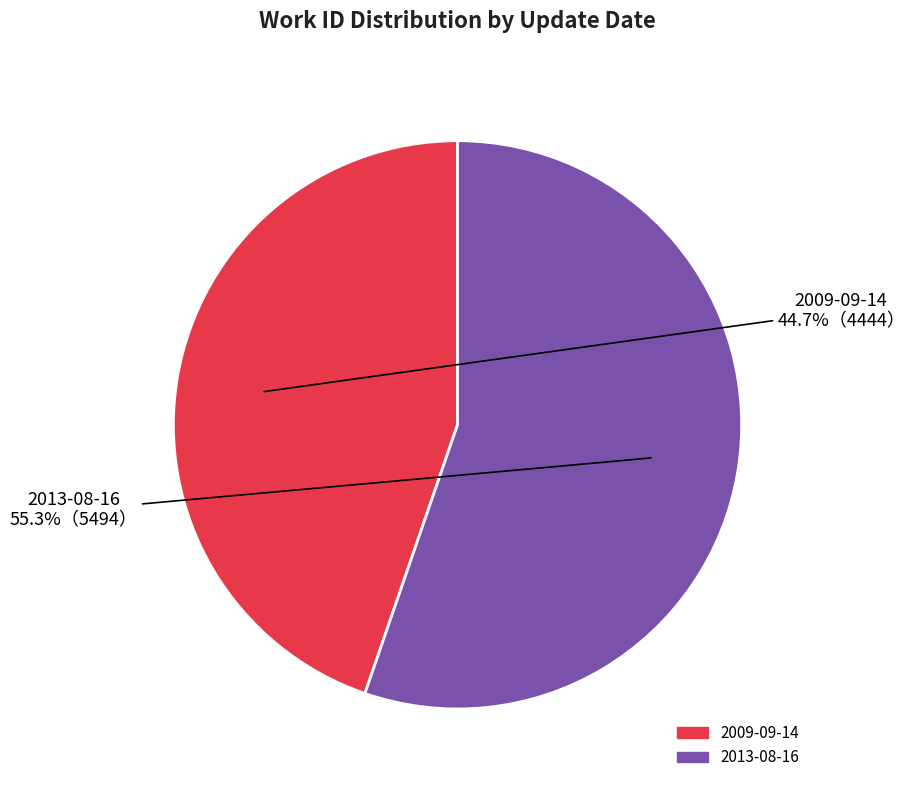

True or false: 2013-08-16 accounts for 55% of the total.

True